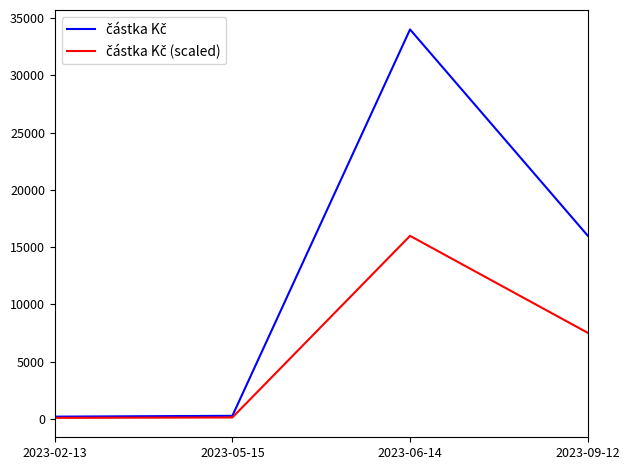

What is the difference between the highest and lowest values at 2023-06-14?

18020.0